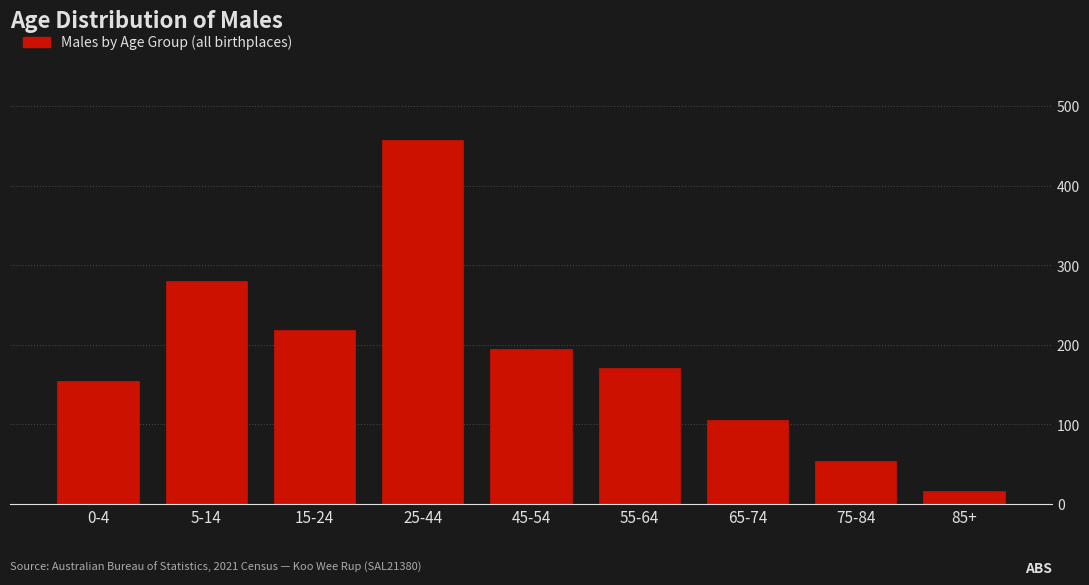

Reading left to right, what are all the values shown in this chart?

155	280	218	457	195	171	106	54	16